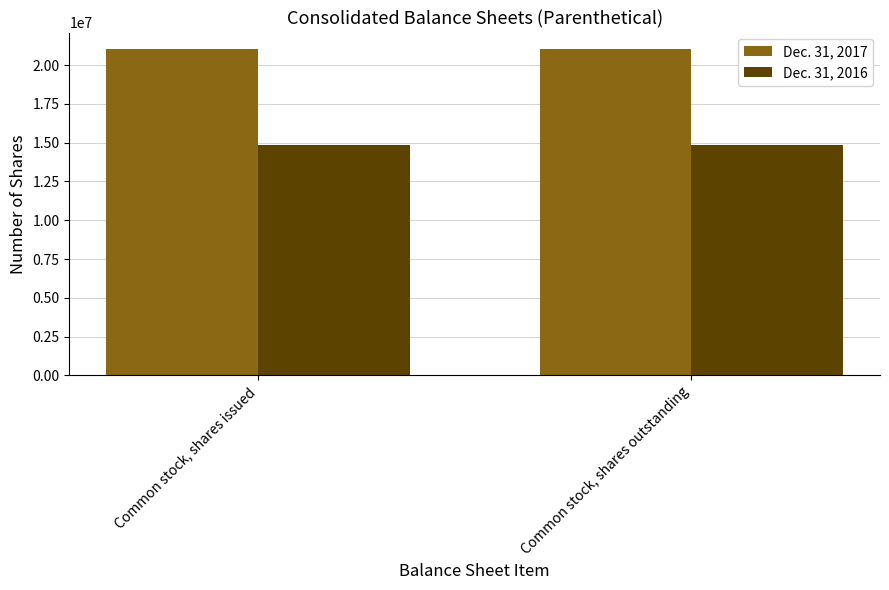

What is the average value of the Dec. 31, 2017 series?

21047498